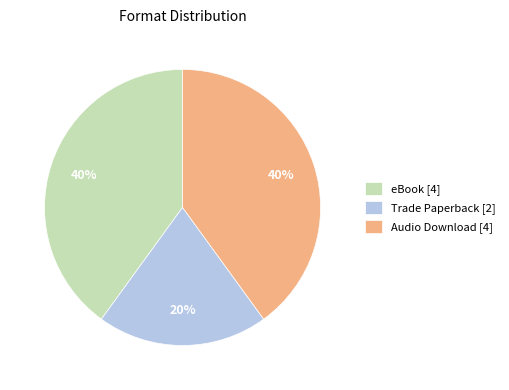

Is it true that Audio Download [4] is 32% of the pie?

False